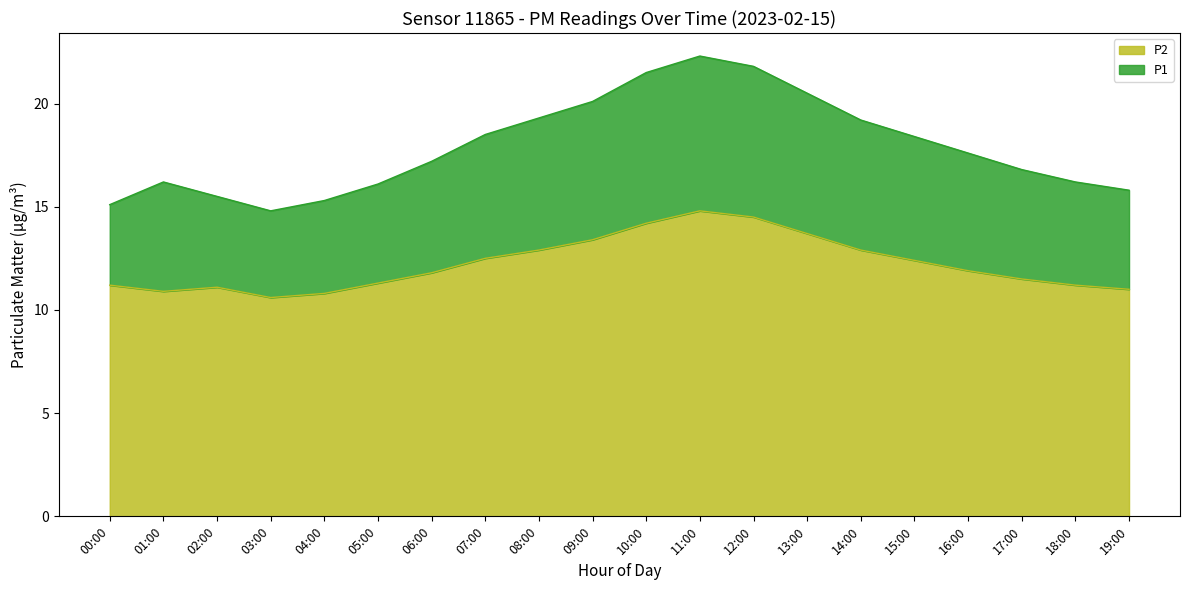

Where is the first local maximum for P1?

01:00